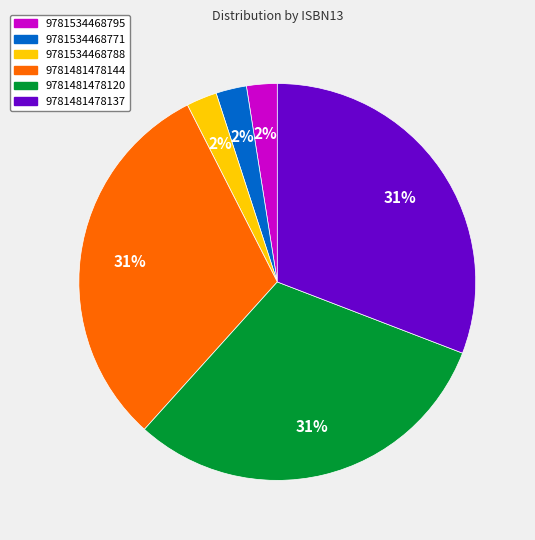

To the nearest percent, what is the combined percentage of 9781481478120 and 9781534468788?

33%